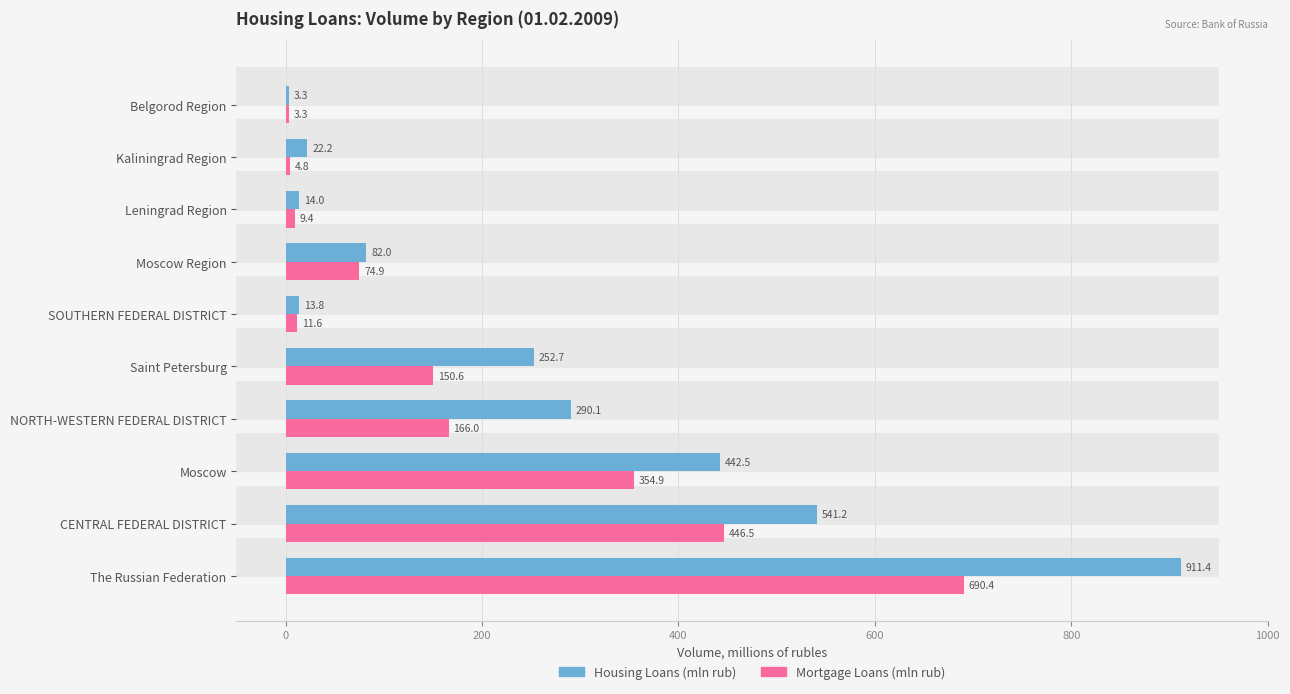

List the series in order of their peak value, highest first.

Housing Loans (mln rub), Mortgage Loans (mln rub)